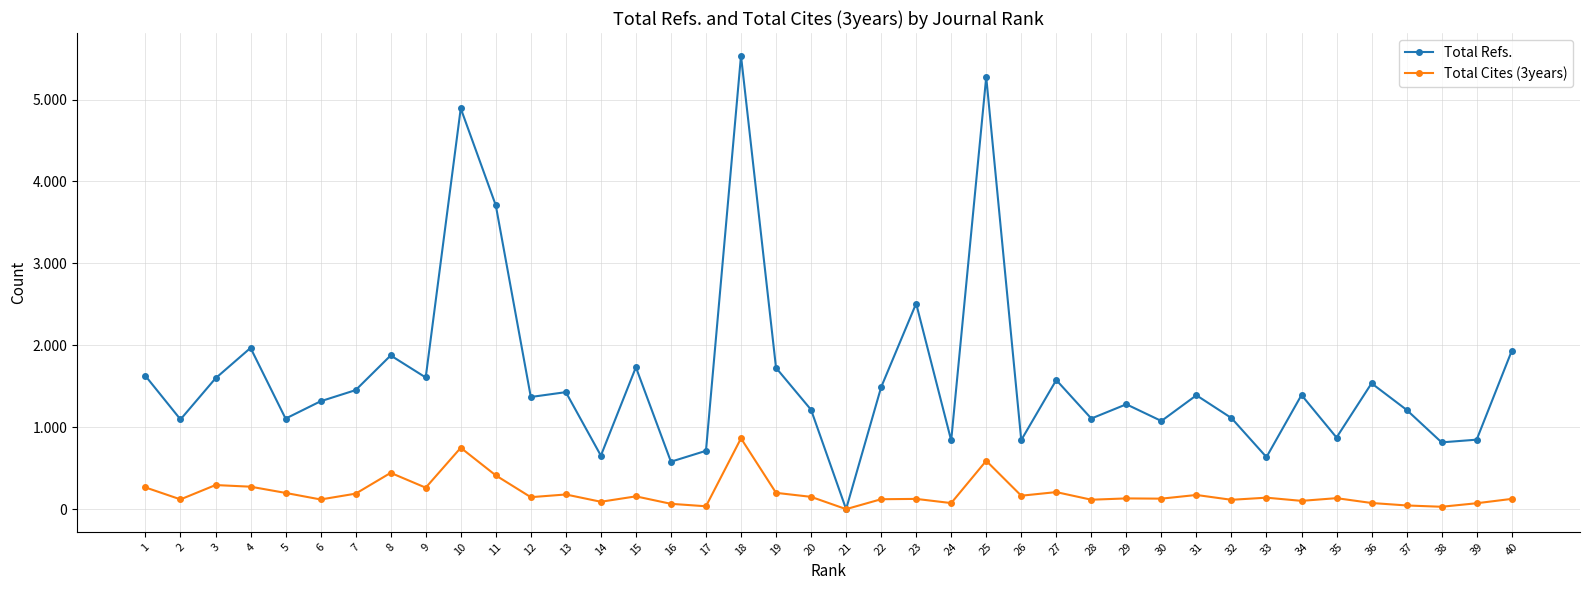

Is this an area chart (filled region under the line)?

No